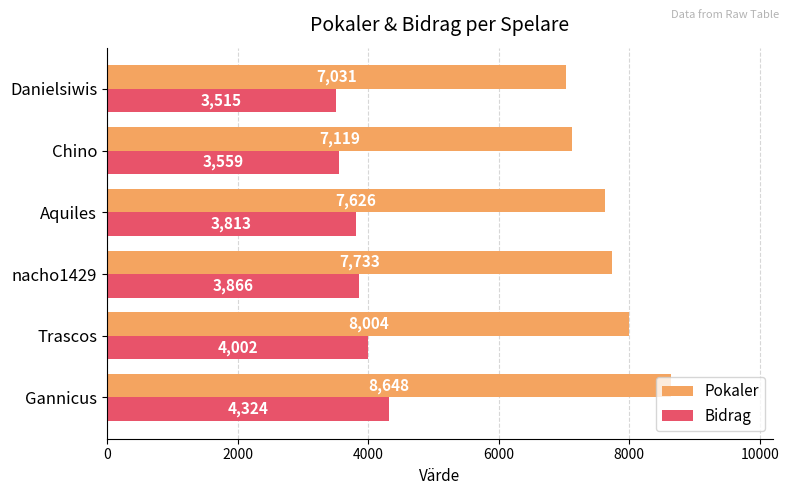

At how many categories does at least one series exceed 5318?

6